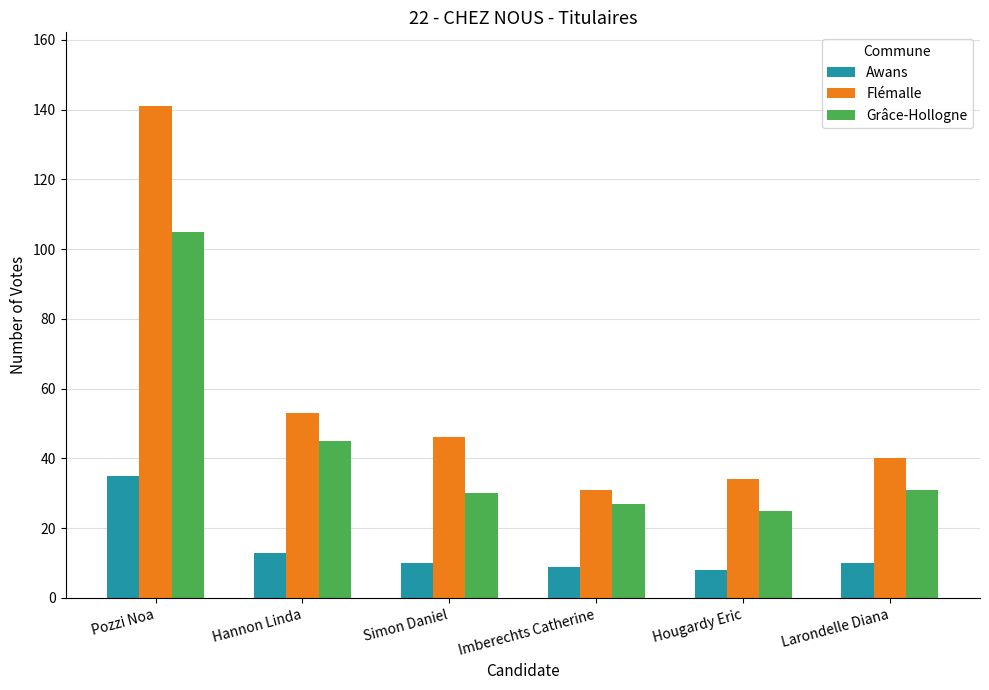

True or false: Flémalle has a value of 15 at Imberechts Catherine.

False